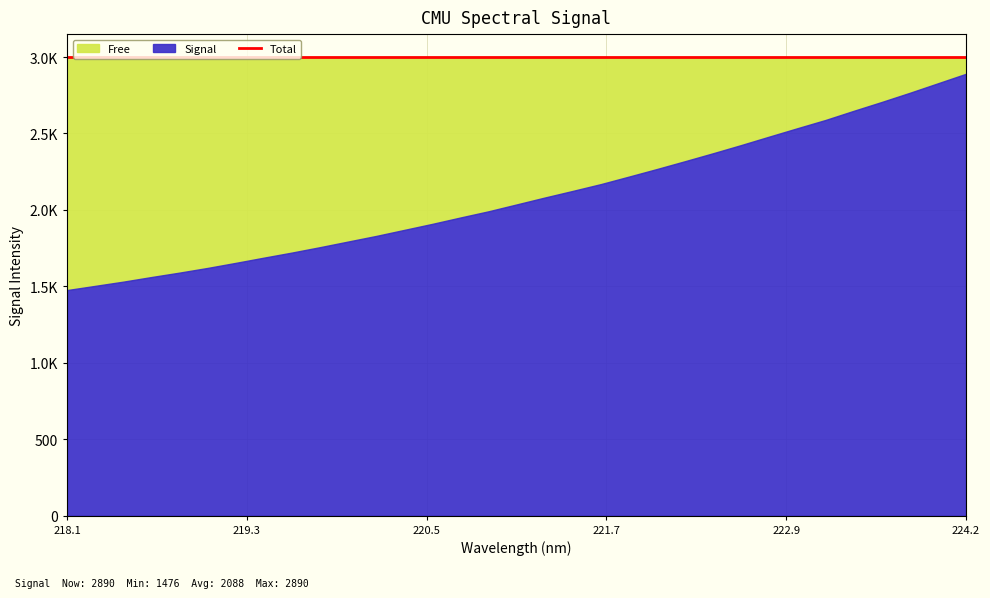

Which category has the highest value across all series?

224.1709